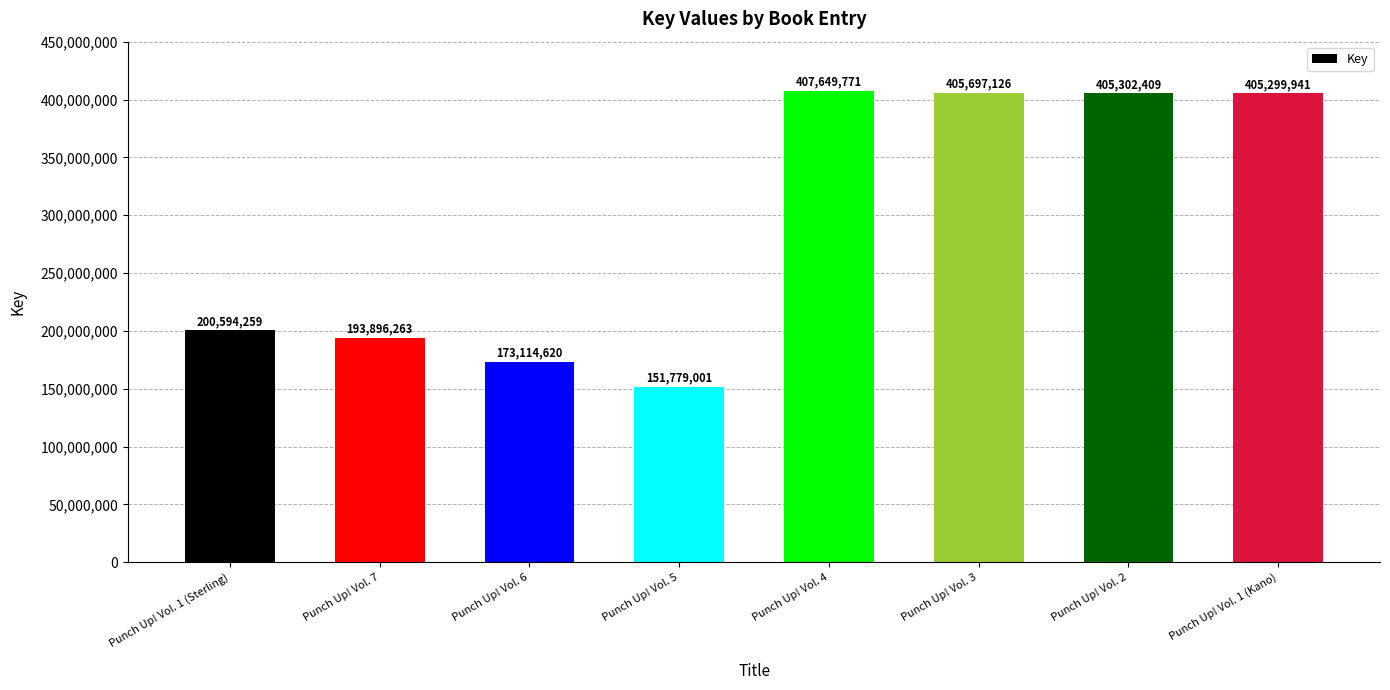

What is the label of the 4th bar from the left?

Punch Up! Vol. 5